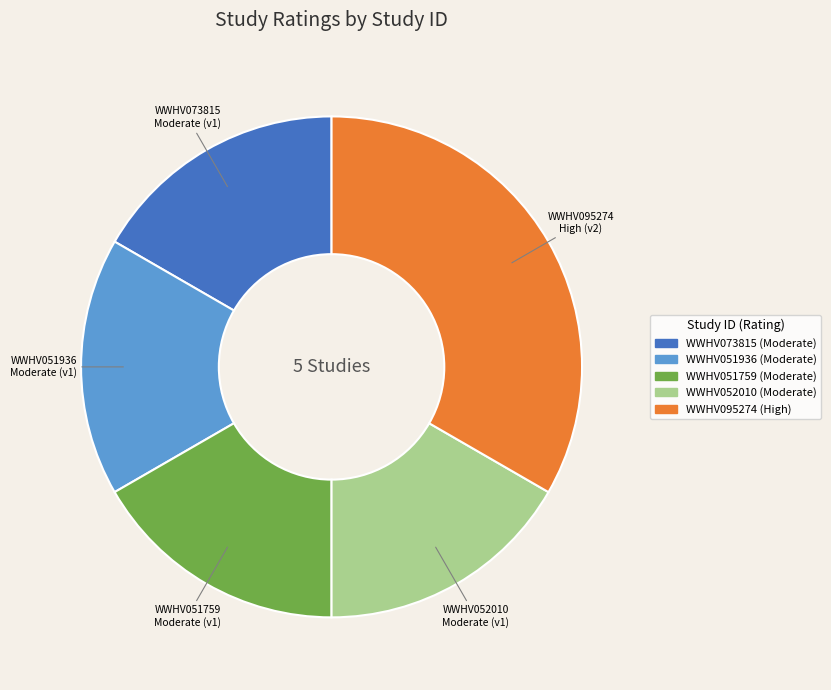

Is it true that WWHV073815 is 17% of the pie?

True